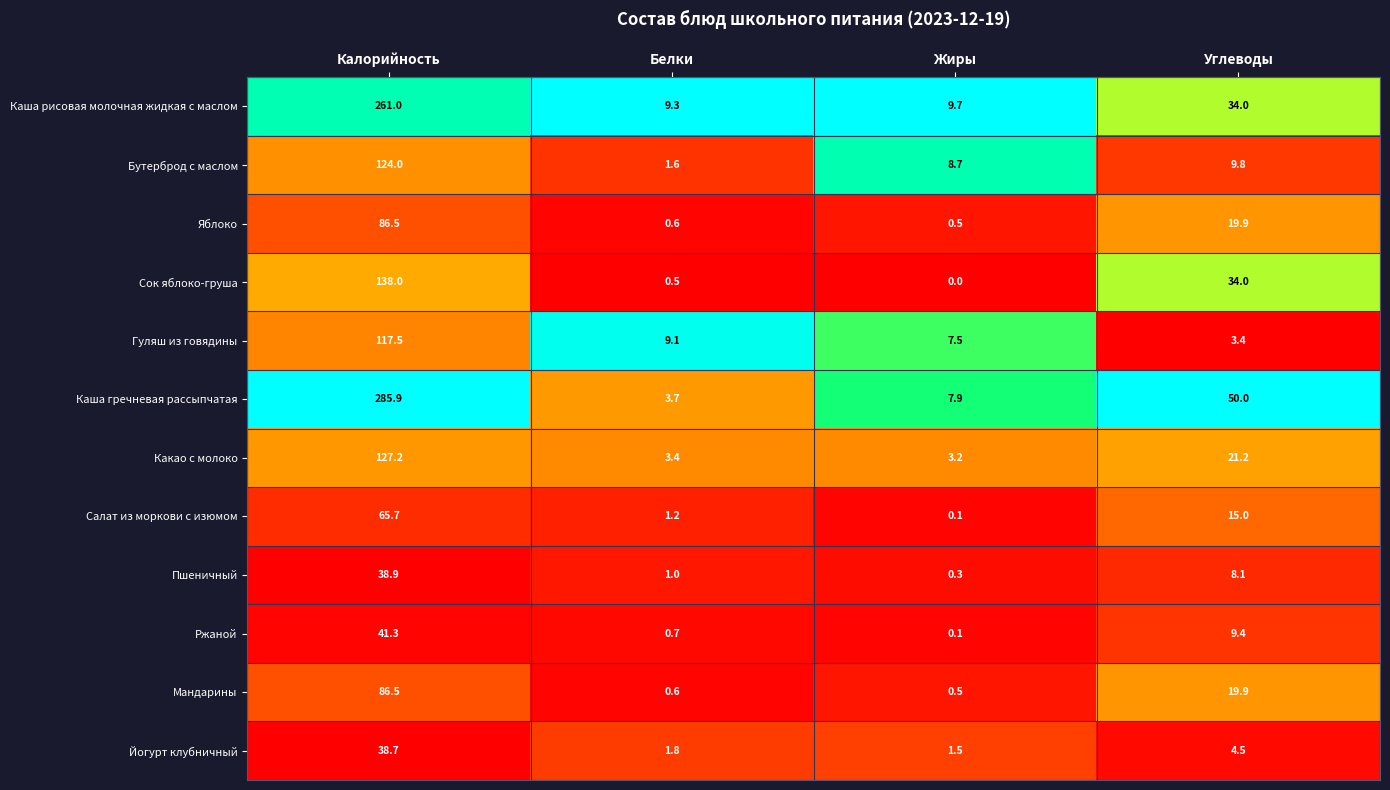

Which series has the largest range (max minus min)?

Каша гречневая рассыпчатая